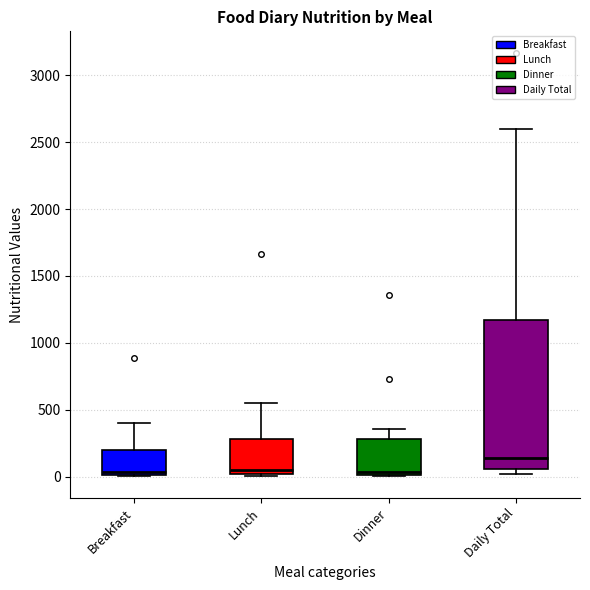

Which box is the tallest, from its lower edge to its upper edge?

Daily Total